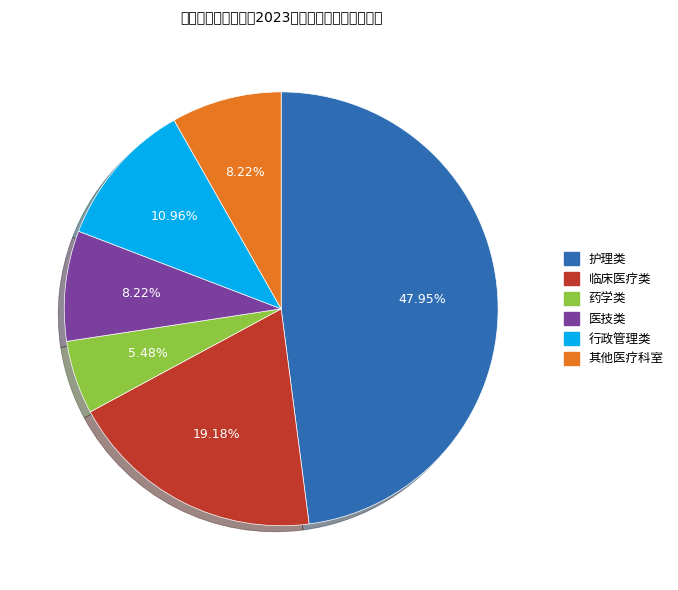

Is there any slice that represents more than half of the pie?

No